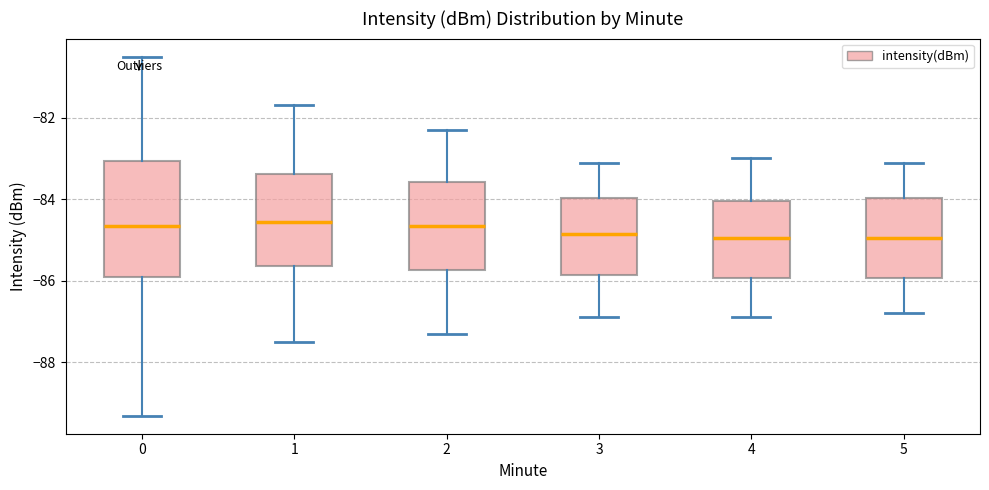

Reading left to right, transcribe this box plot: for each box, give where its median line is, the range the box spans, and where its two whiskers end, as read against the y-axis. The values are not printed on the chart, so give them approximately, as read against the axis.

0: median -84.6, box -85.8 to -83.0, whiskers -89.4 to -80.4
1: median -84.6, box -85.6 to -83.4, whiskers -87.4 to -81.6
2: median -84.6, box -85.8 to -83.6, whiskers -87.2 to -82.2
3: median -84.8, box -85.8 to -84.0, whiskers -86.8 to -83.0
4: median -85.0, box -86.0 to -84.0, whiskers -86.8 to -83.0
5: median -85.0, box -86.0 to -84.0, whiskers -86.8 to -83.0